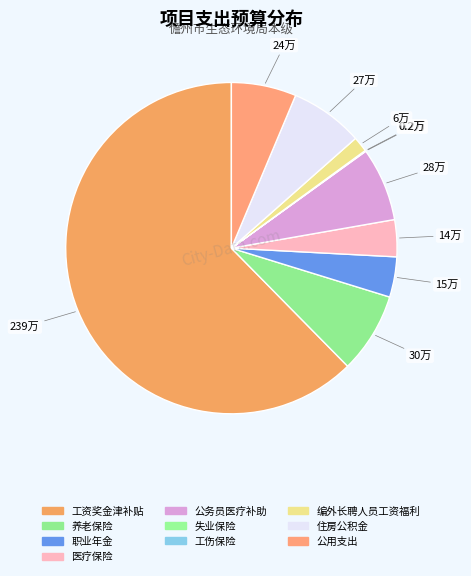

How many slices are in this pie chart?

10